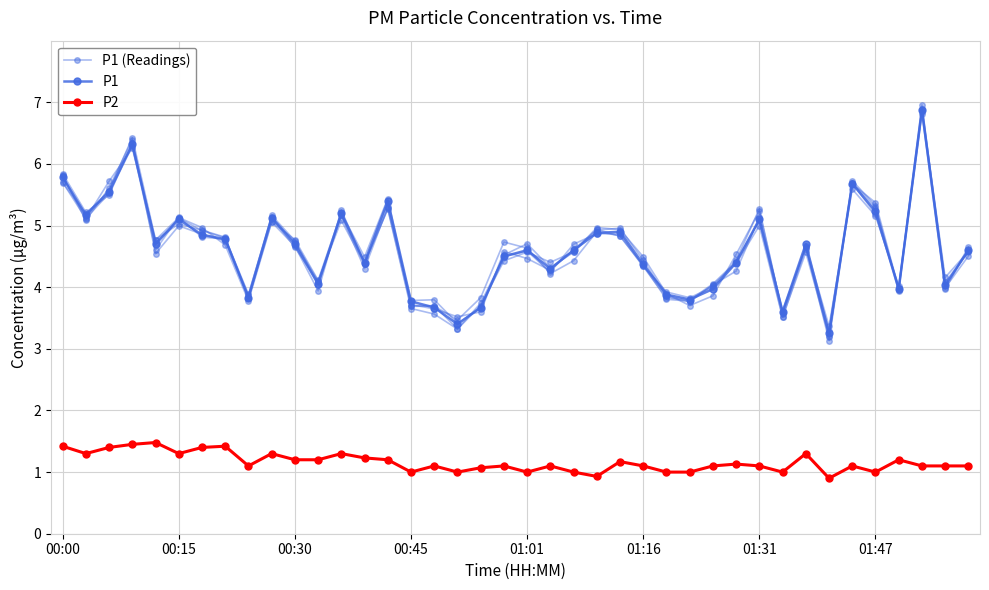

Is the value of P1 (Readings) at 15 greater than the value of P2 at 01:01?

Yes